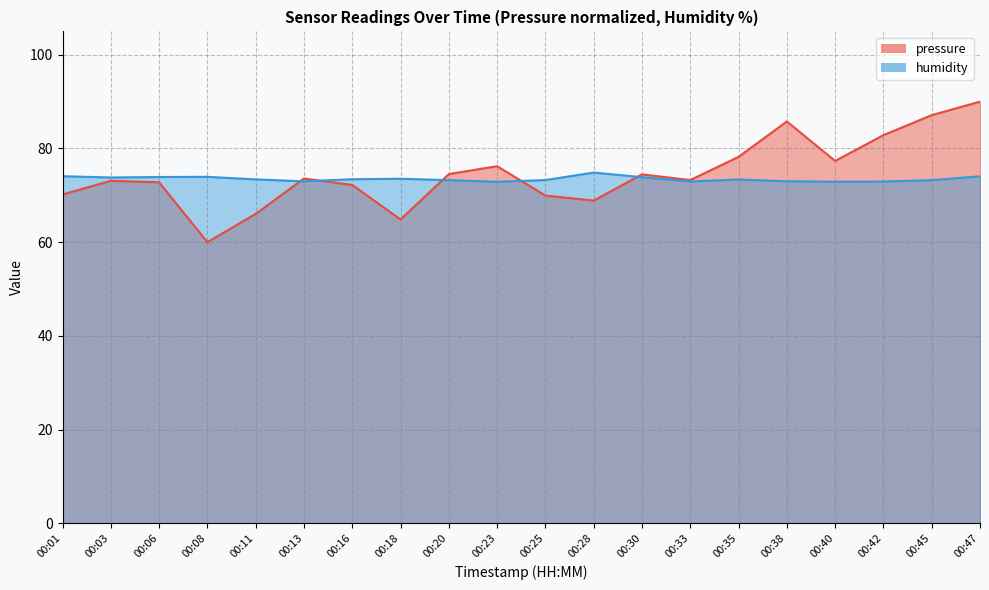

What is the value of the pressure point at the 16th from the left?

85.8